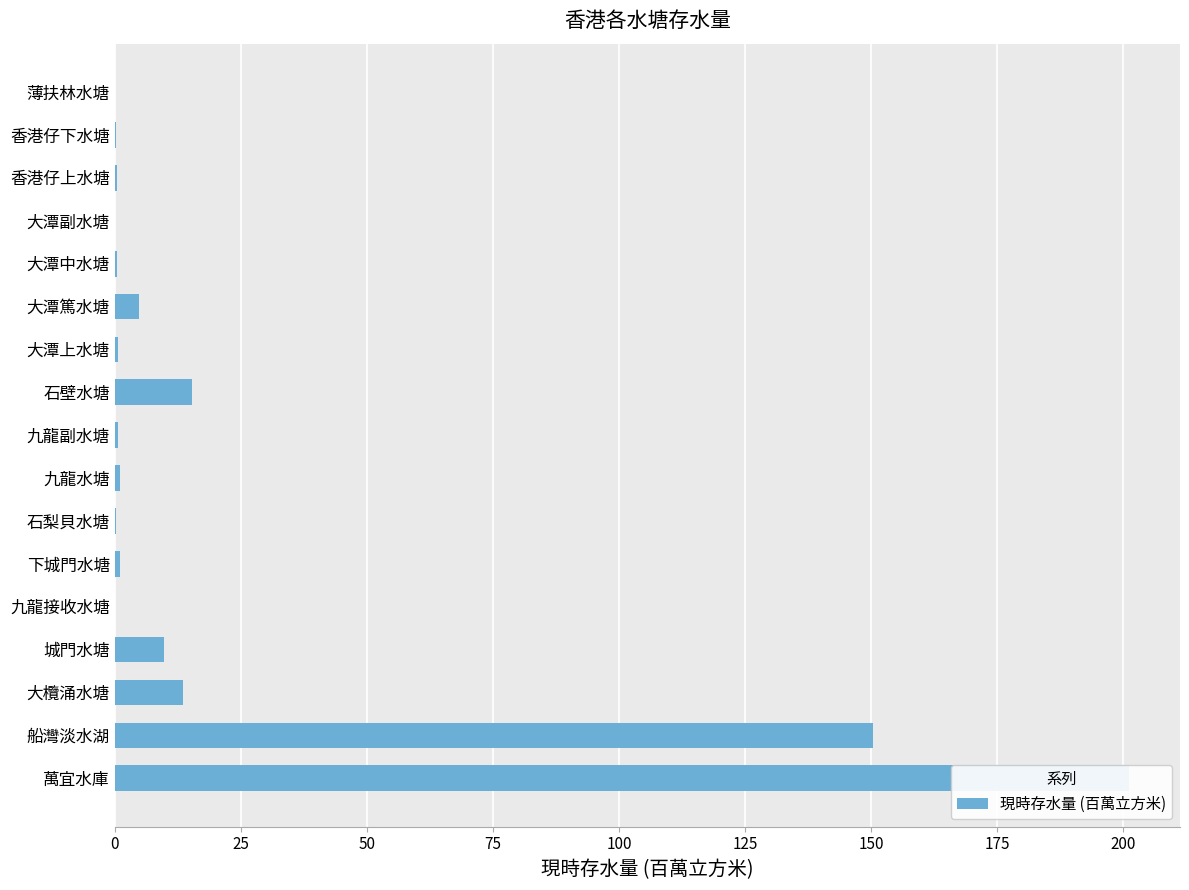

What is the average value?

23.5